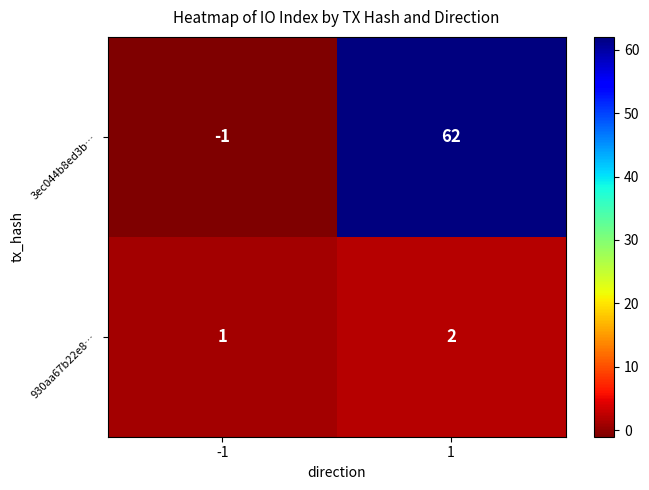

What is the greatest value displayed?

62